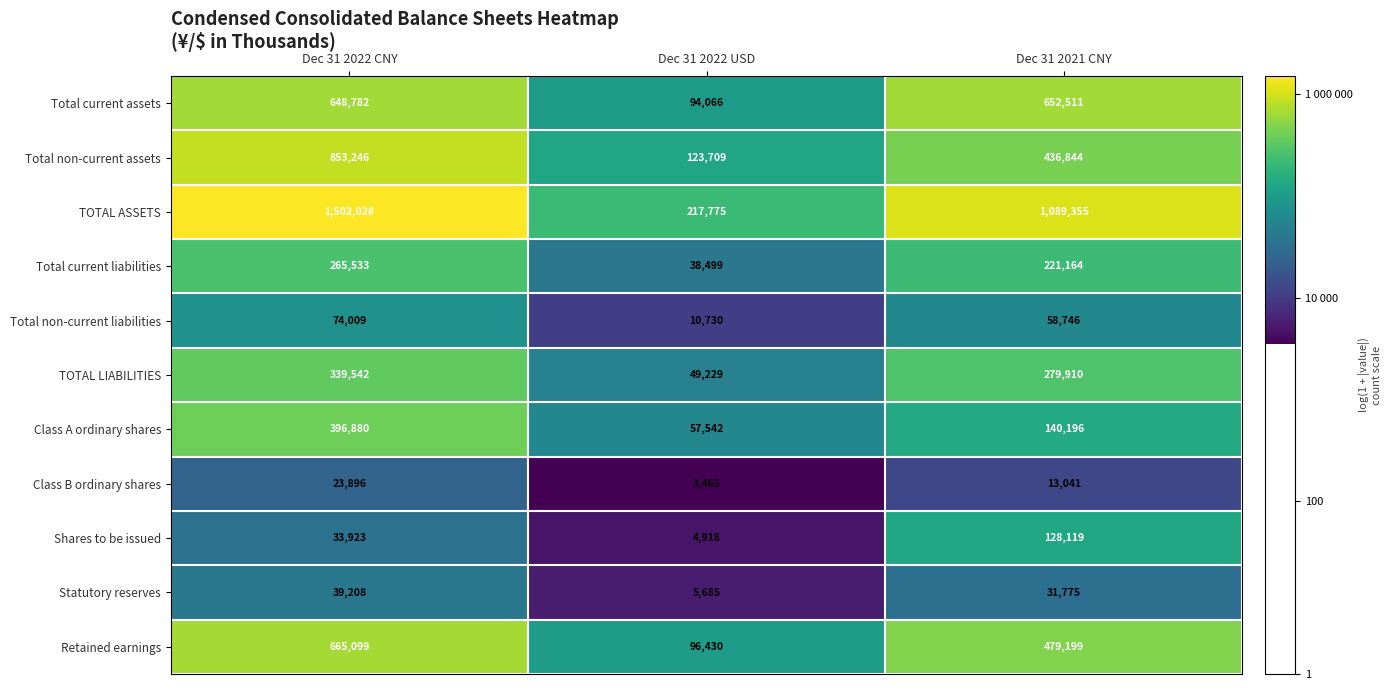

How many categories are shown in the chart?

3